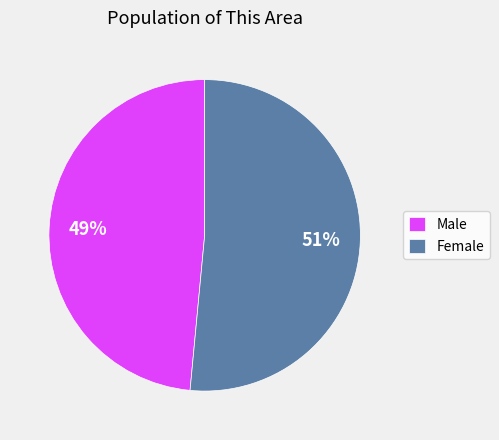

Rank the categories by value from lowest to highest.

Male, Female